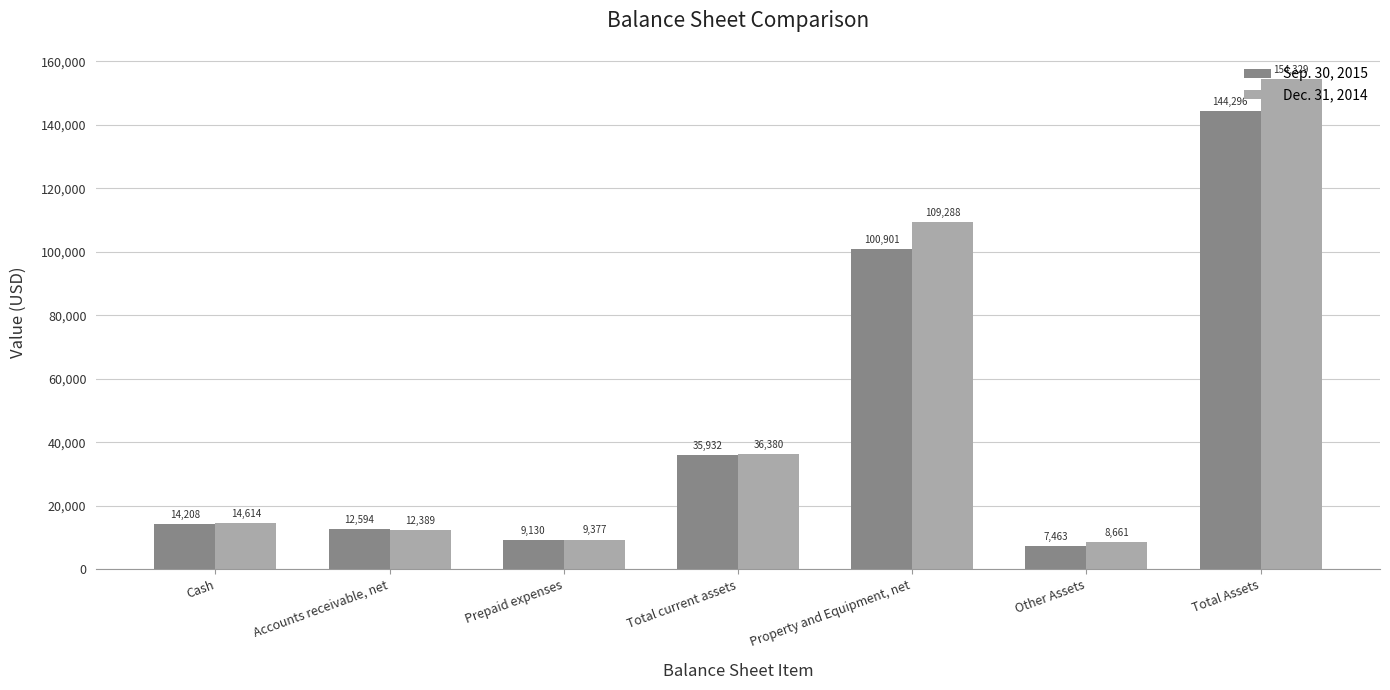

Rank the series by their maximum value, from highest to lowest.

Dec. 31, 2014, Sep. 30, 2015